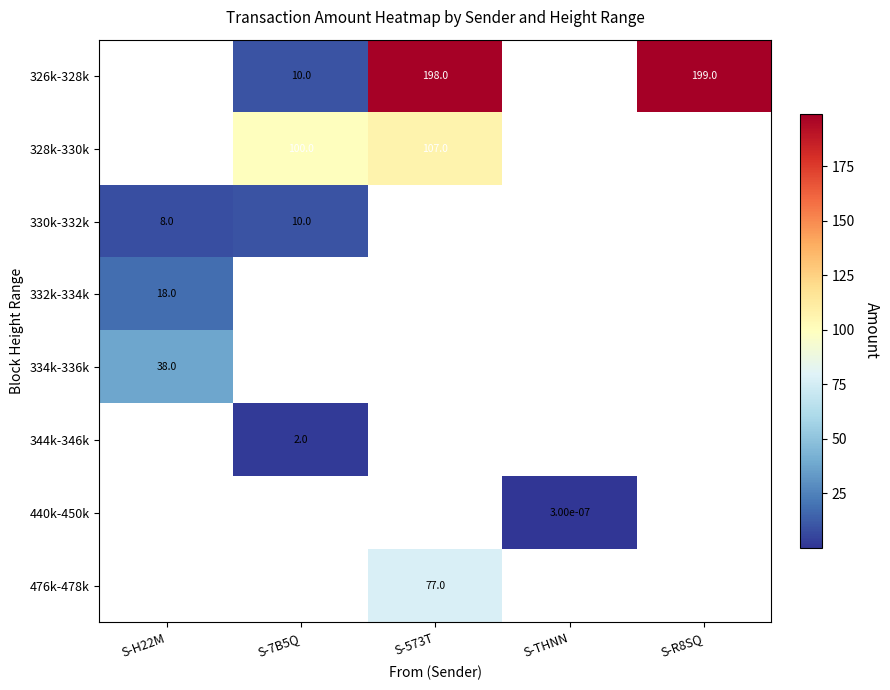

The 326k-328k series shows 313.4 at S-573T. True or false?

False